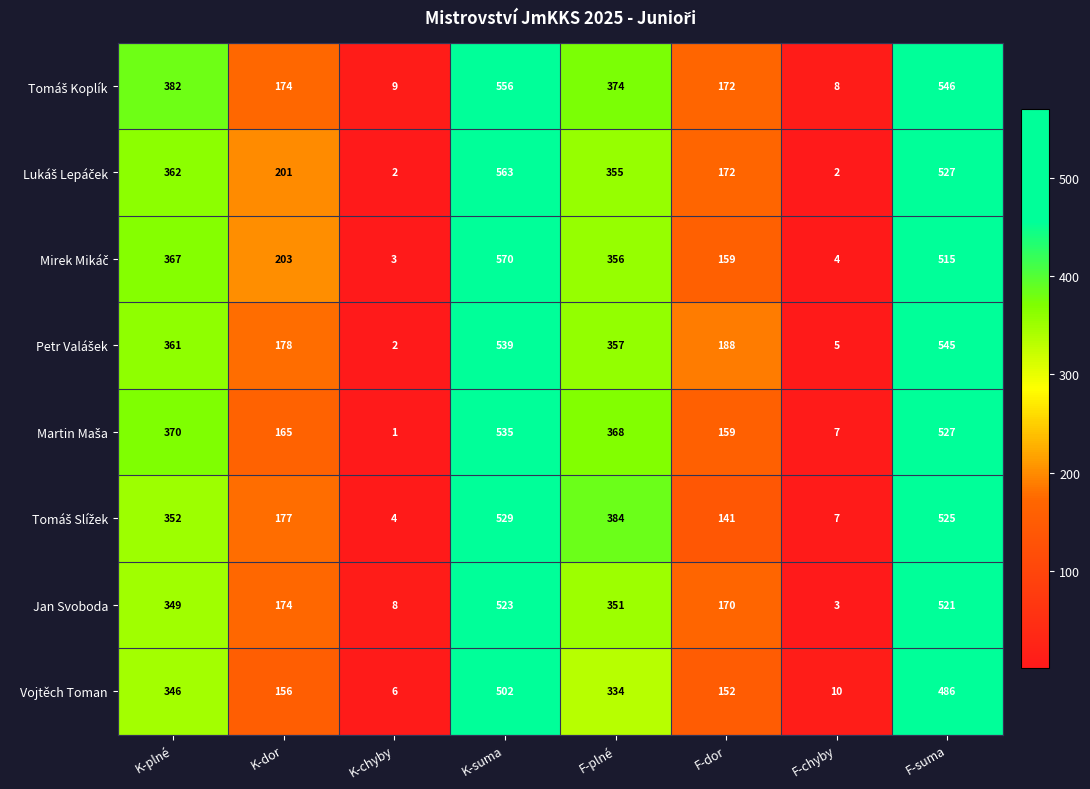

What is the approximate value of Jan Svoboda at F-plné, to the nearest 50?

350